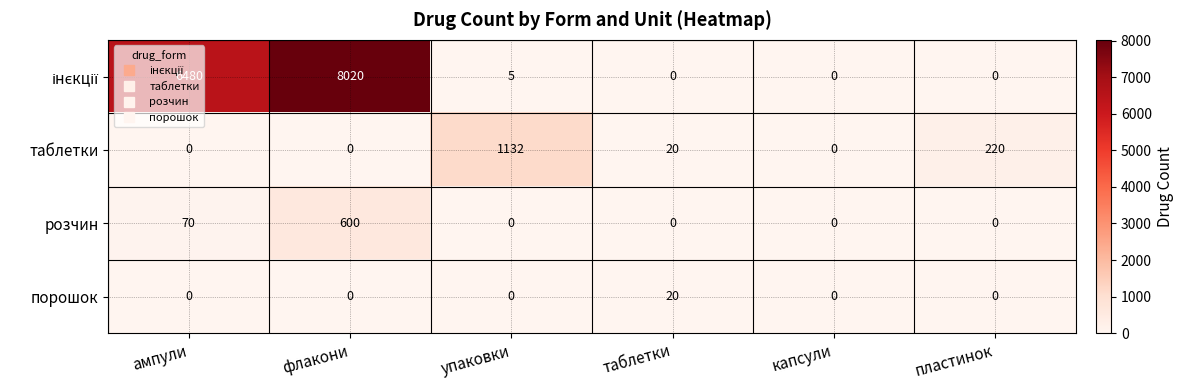

What is the difference between the highest and lowest values at упаковки?

1132